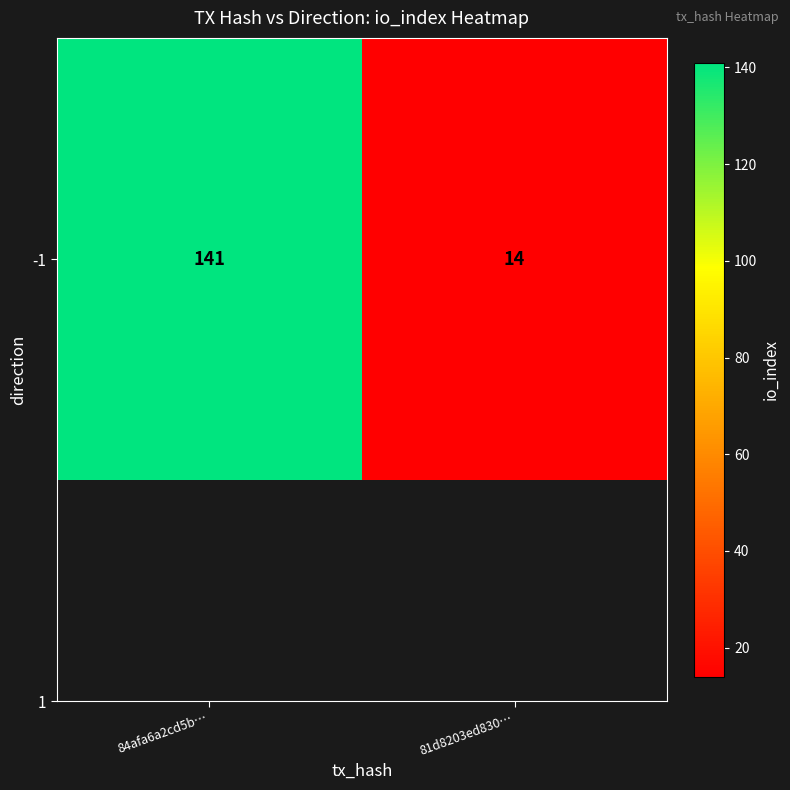

Reading left to right, extract all data points from this chart.

84afa6a2cd5b…=141	81d8203ed830…=14